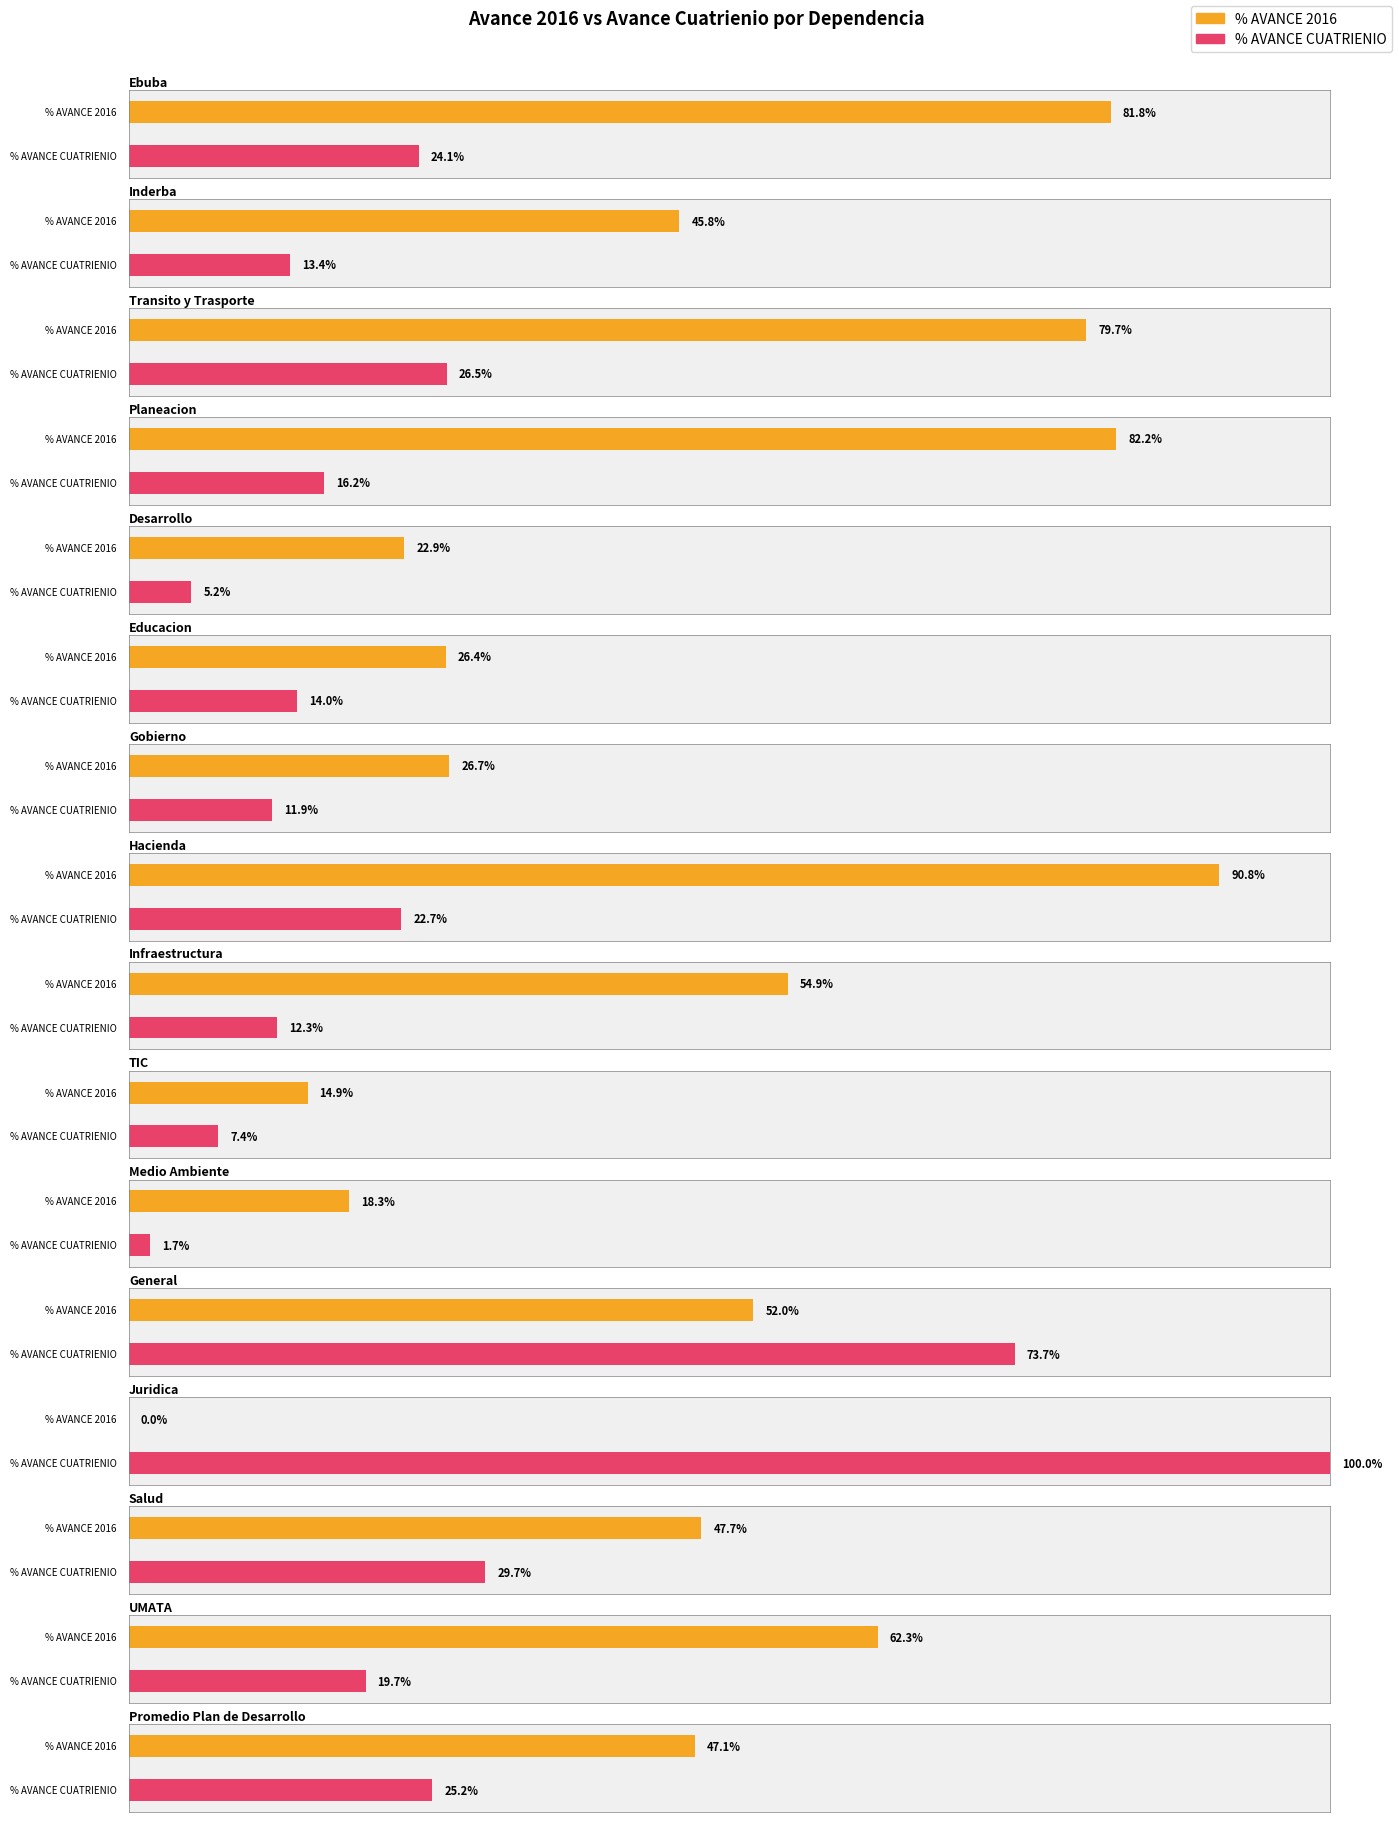

What are all the series names shown in the legend?

% AVANCE 2016, % AVANCE CUATRIENIO